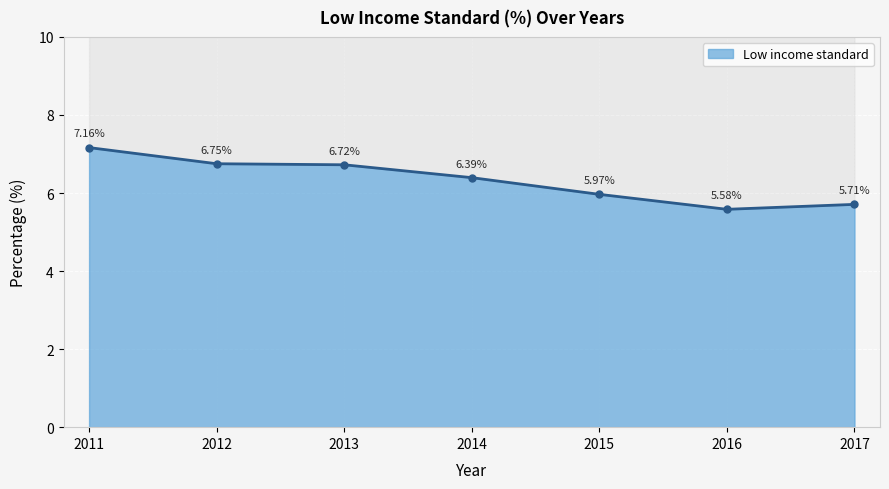

Read the value at 2011.

7.2